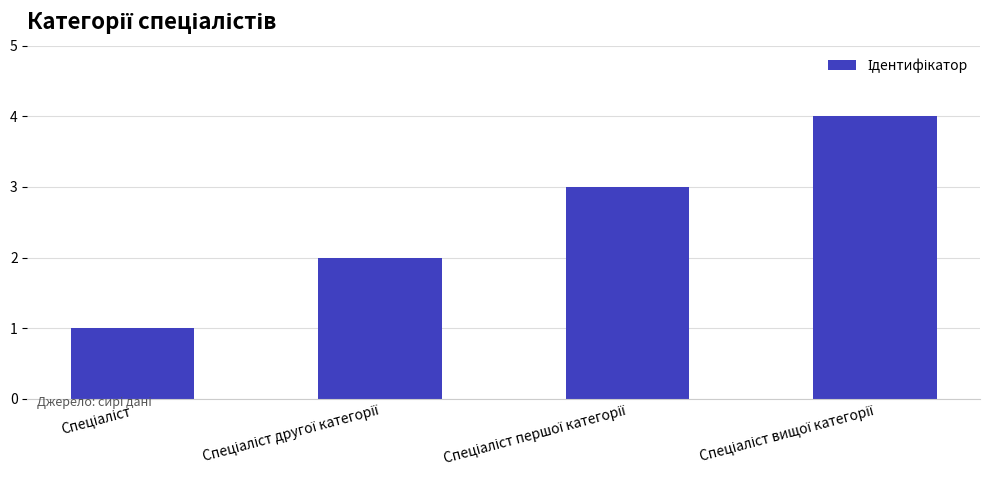

What is the maximum value shown in the chart?

4